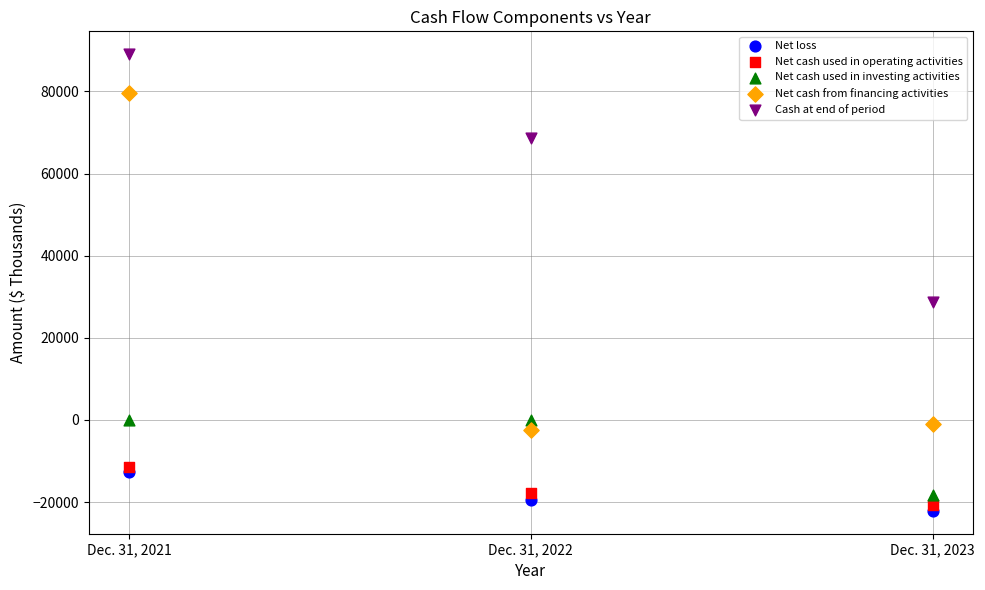

Across all data points, what is the range of Y values (max minus min)?

111183